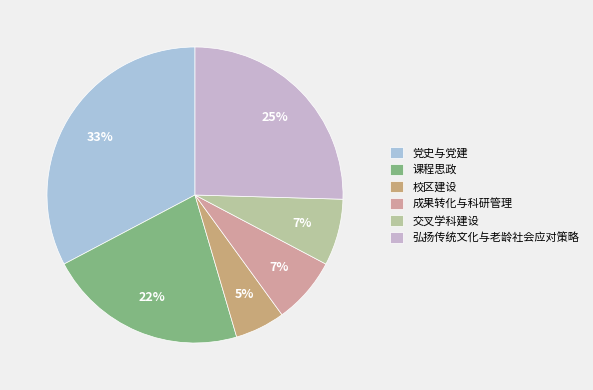

How many segments does this pie chart have?

6